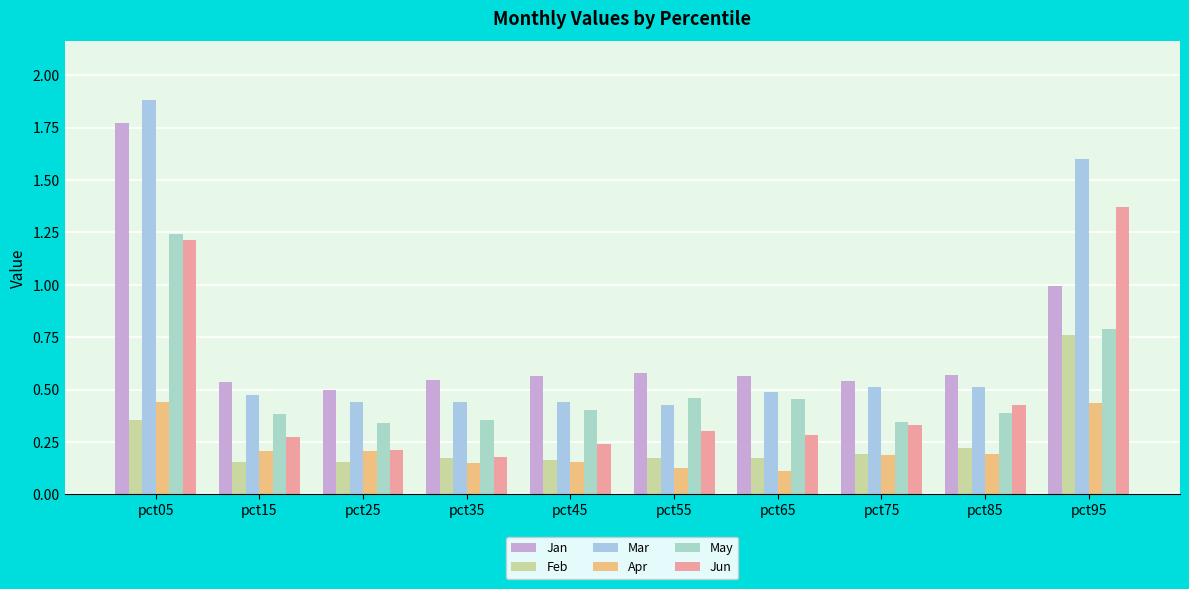

What is the average value of the Mar series?

0.7